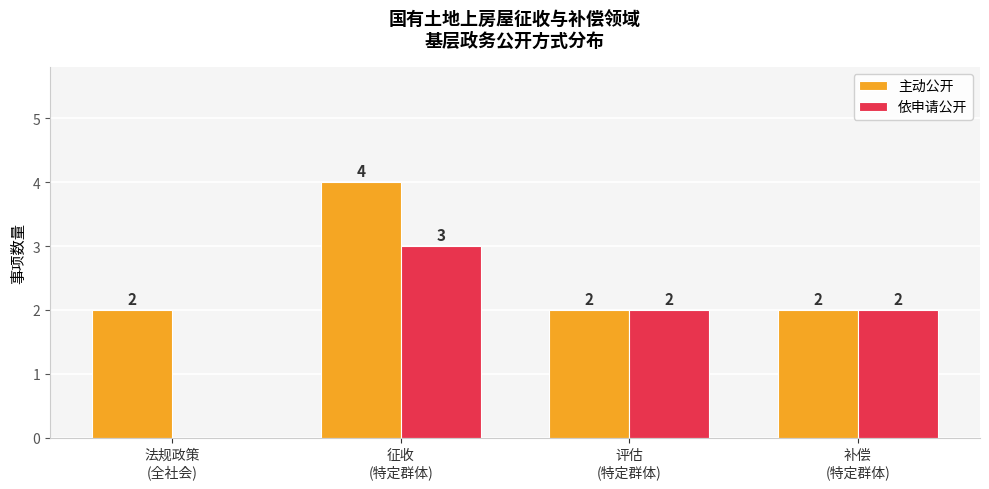

Which series has the largest total across all categories?

主动公开